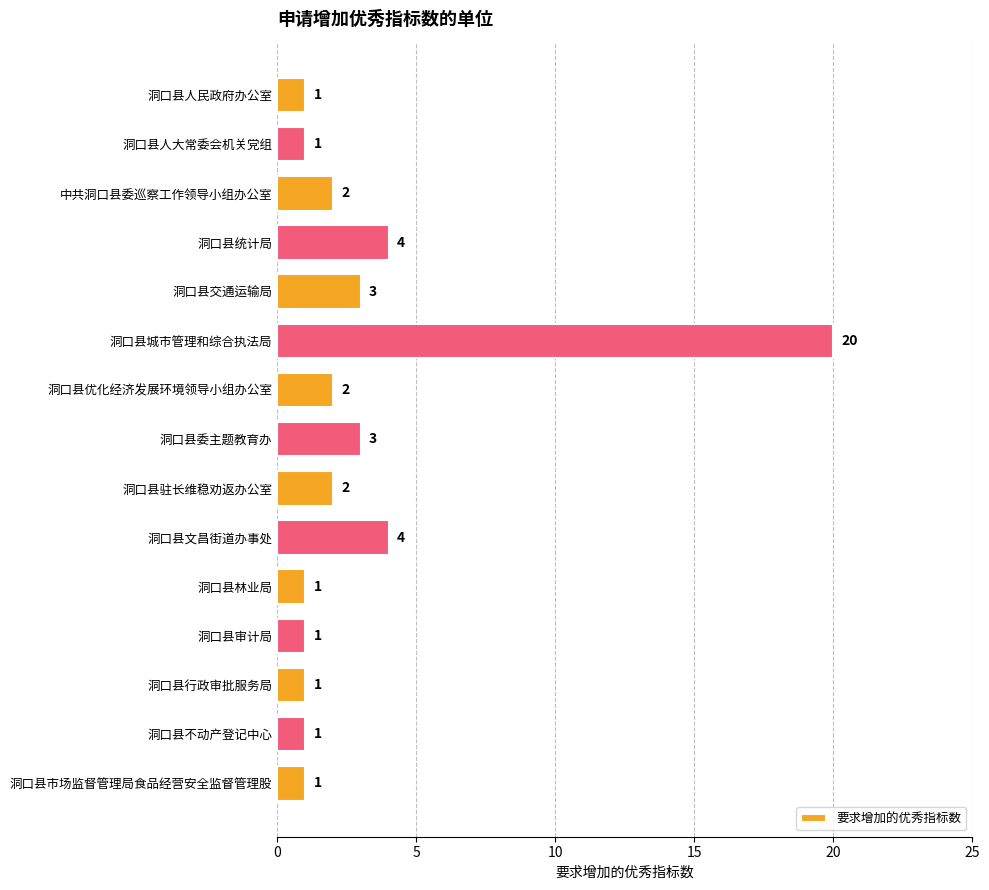

What is the difference between the maximum and minimum values?

19